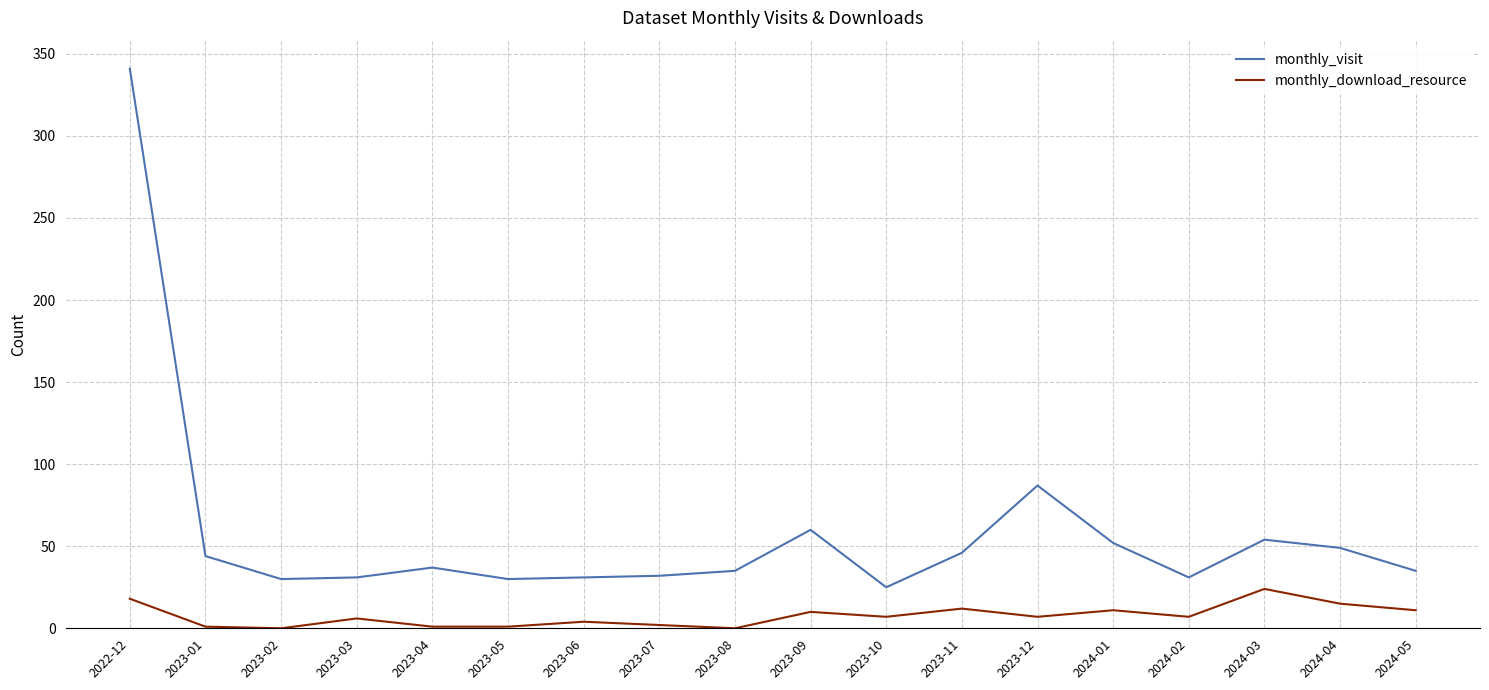

True or false: monthly_visit and monthly_download_resource intersect in this chart.

False